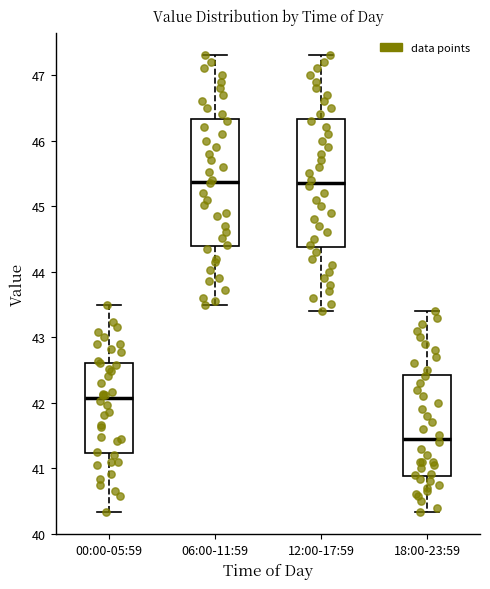

Reading left to right, transcribe this box plot: for each box, give where its median line is, the range the box spans, and where its two whiskers end, as read against the y-axis. The values are not printed on the chart, so give them approximately, as read against the axis.

00:00-05:59: median 42.1, box 41.2 to 42.6, whiskers 40.3 to 43.5
06:00-11:59: median 45.4, box 44.4 to 46.3, whiskers 43.5 to 47.3
12:00-17:59: median 45.4, box 44.4 to 46.3, whiskers 43.4 to 47.3
18:00-23:59: median 41.5, box 40.9 to 42.4, whiskers 40.3 to 43.4